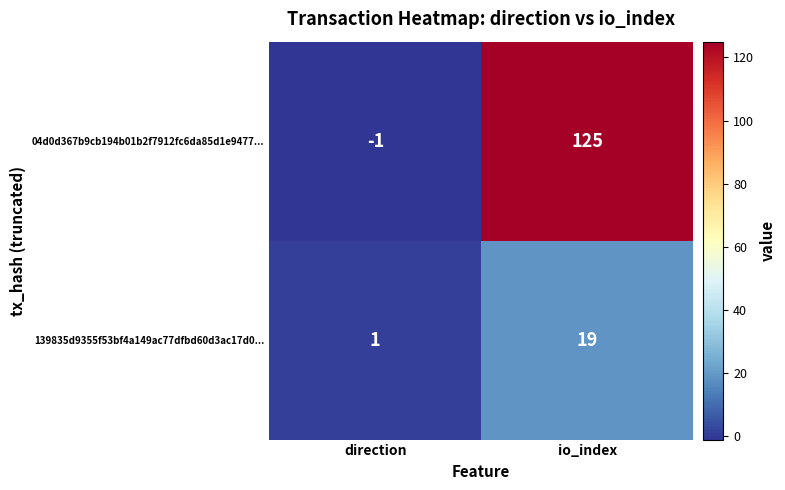

What is the average value of the 04d0d367b9cb194b01b2f7912fc6da85d1e9477... series?

62